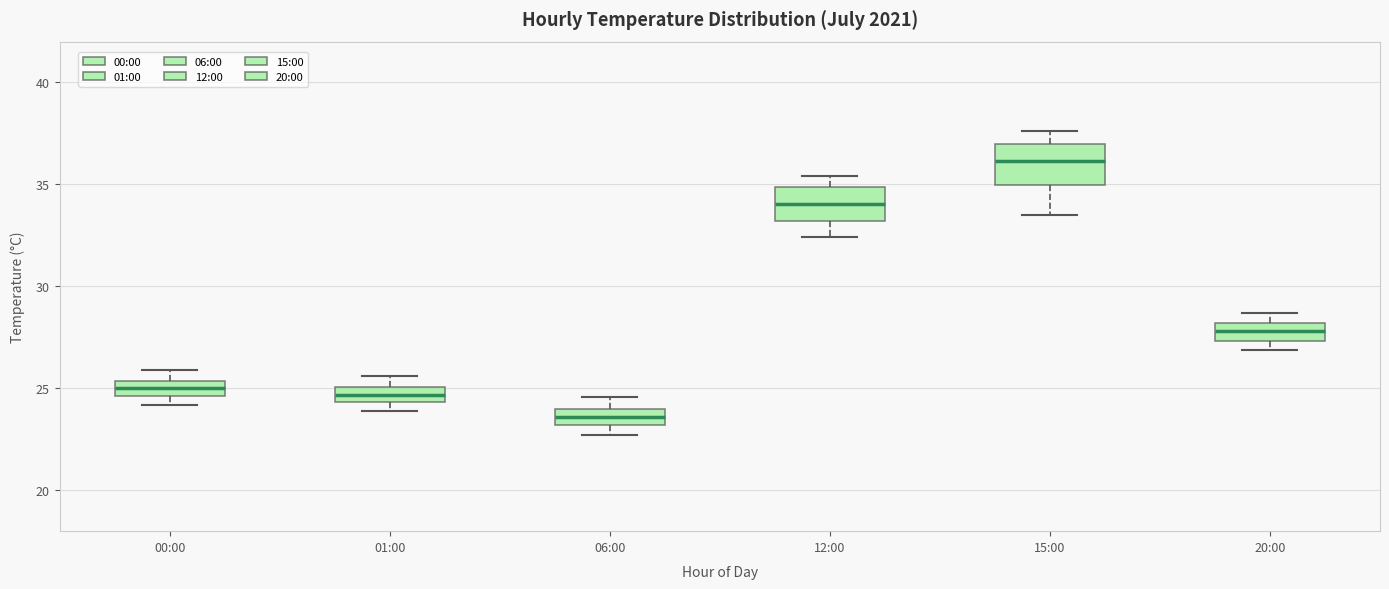

Where does the upper whisker of the box for 15:00 end on the y-axis? The values are not printed on the chart, so give them approximately, as read against the axis.

37.5